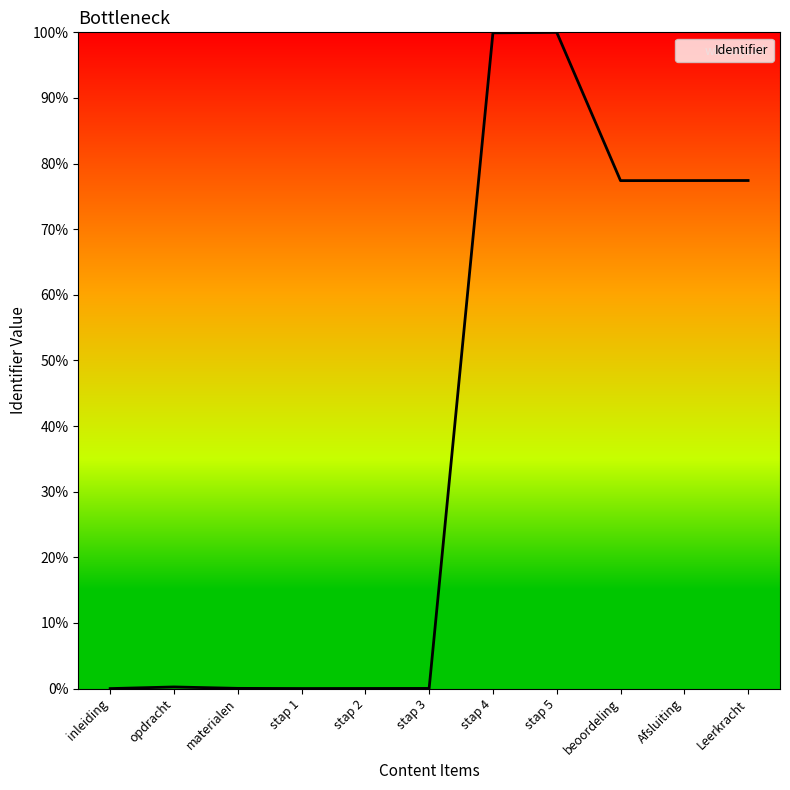

Is it true that the value at stap 3 is 0.0?

True